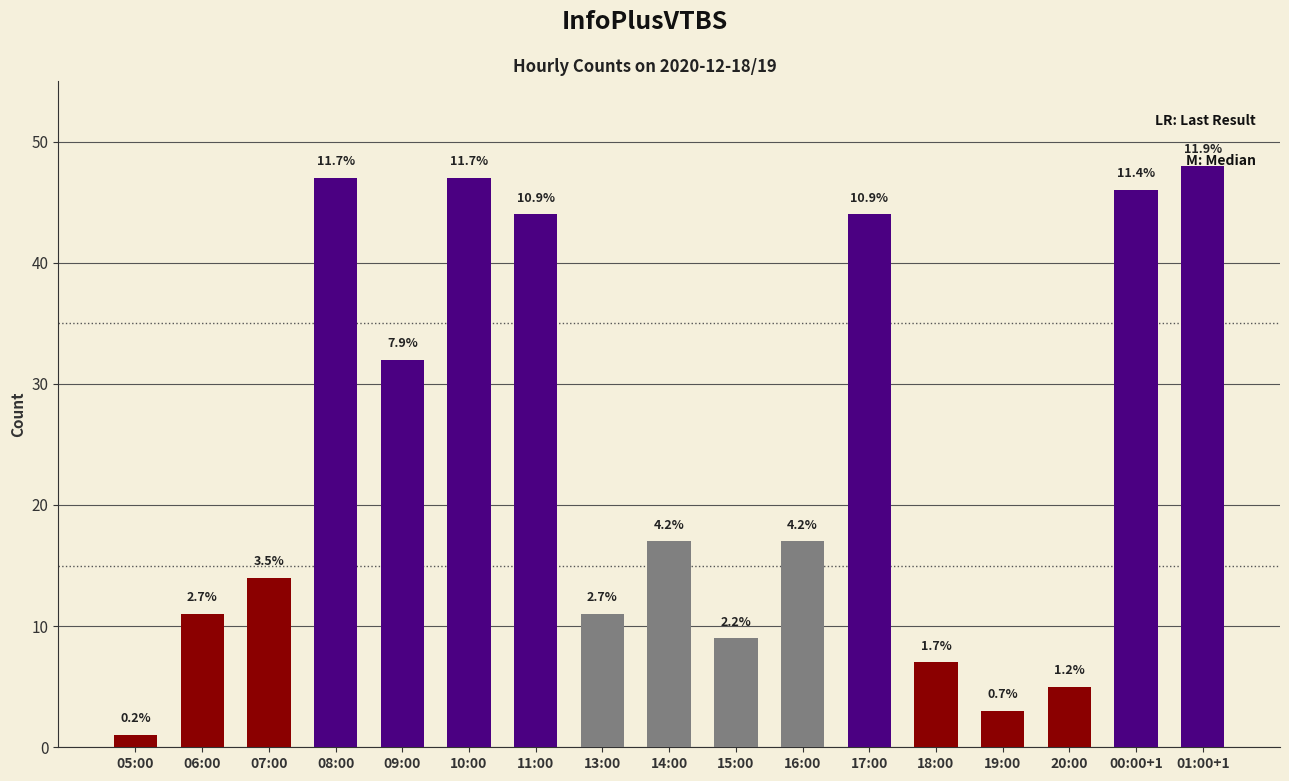

What is the average value?

24